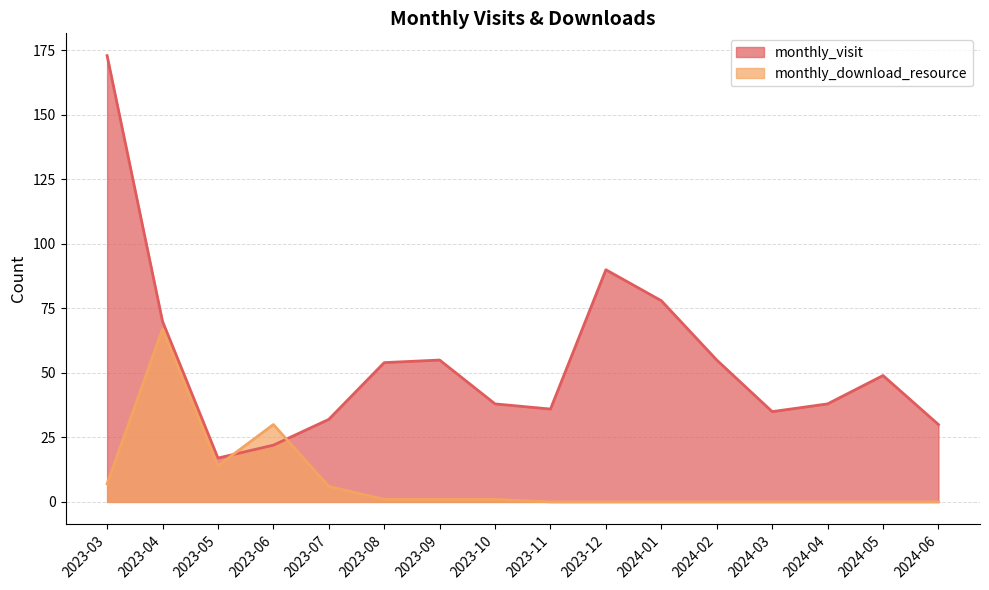

What is the label of the 7th point from the right?

2023-12